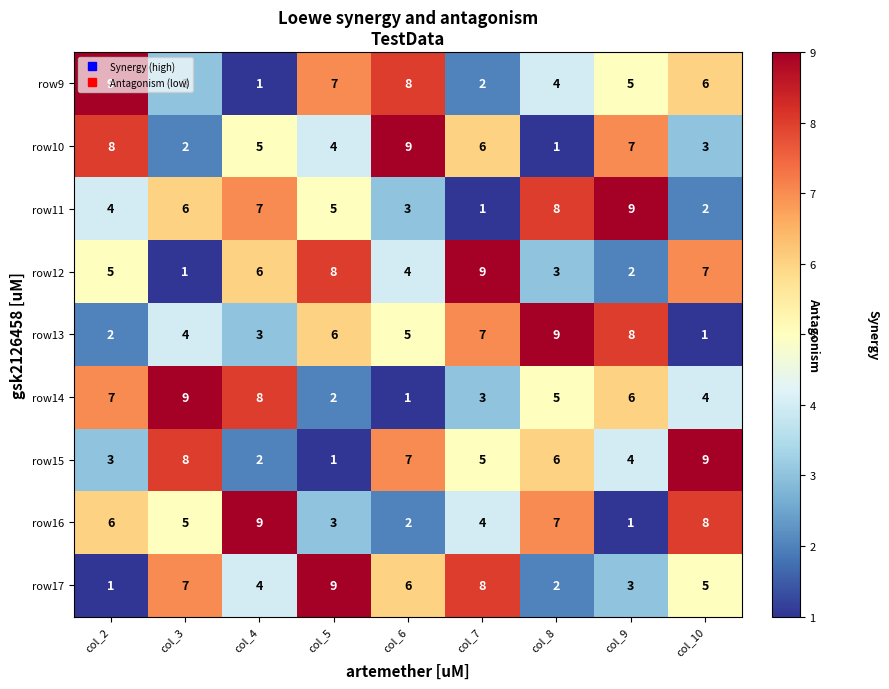

What is the maximum value for row17?

9